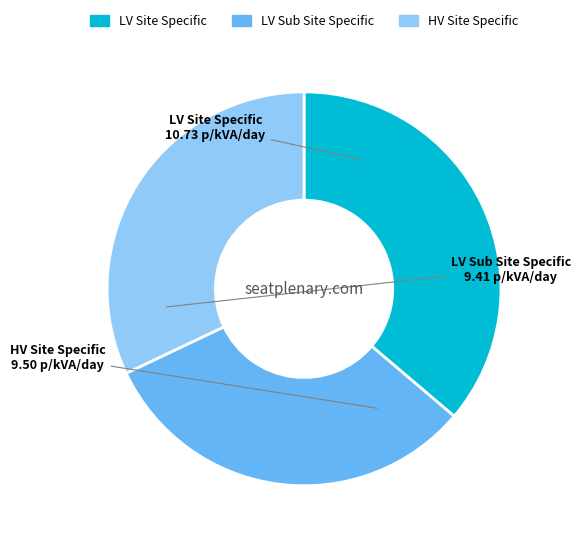

Which category has the biggest portion of the pie?

LV Site Specific